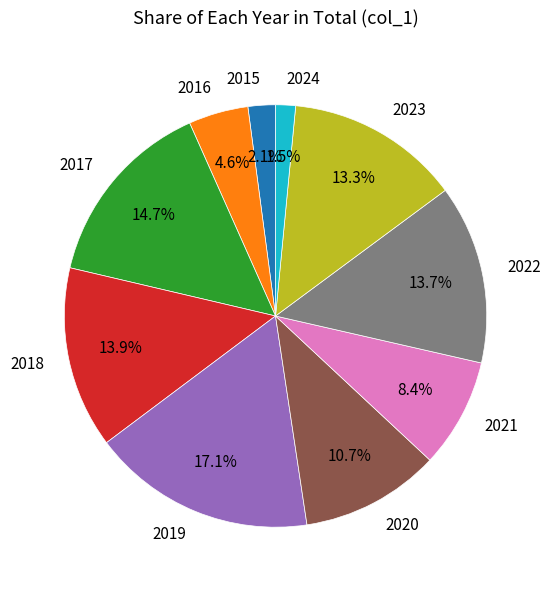

Which slice is the largest?

2019